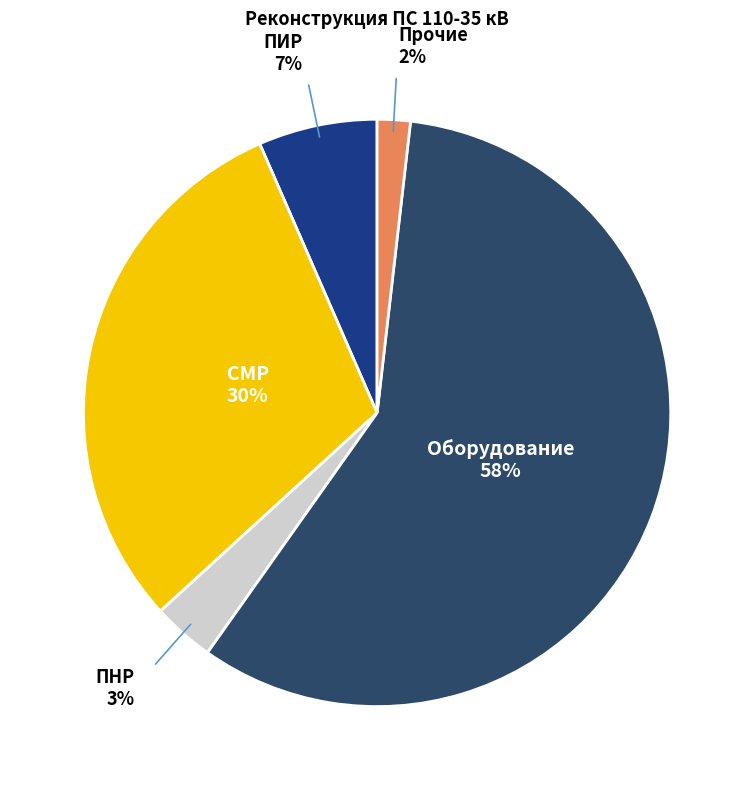

Is it true that Прочие is 2% of the pie?

True